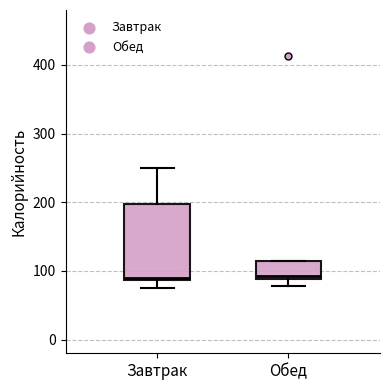

Reading left to right, read every box against the y-axis: the position of its median line, the range the box covers, and the ends of its whiskers. The values are not printed on the chart, so give them approximately, as read against the axis.

Завтрак: median 90, box 90 to 200, whiskers 70 to 250
Обед: median 90 (just above the box's lower edge), box 90 to 110, whiskers 80 to 110